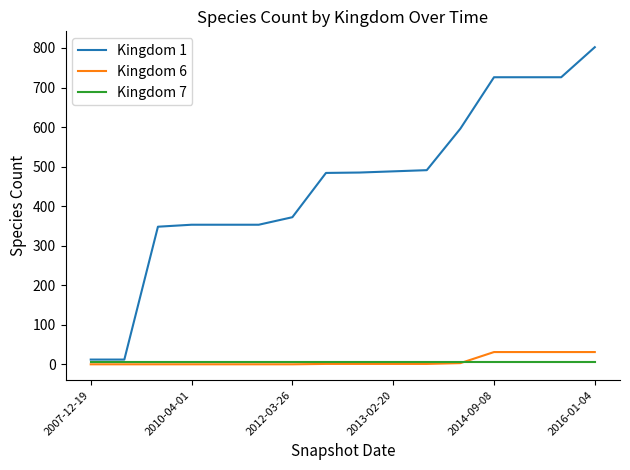

What is the maximum value shown in the chart?

802